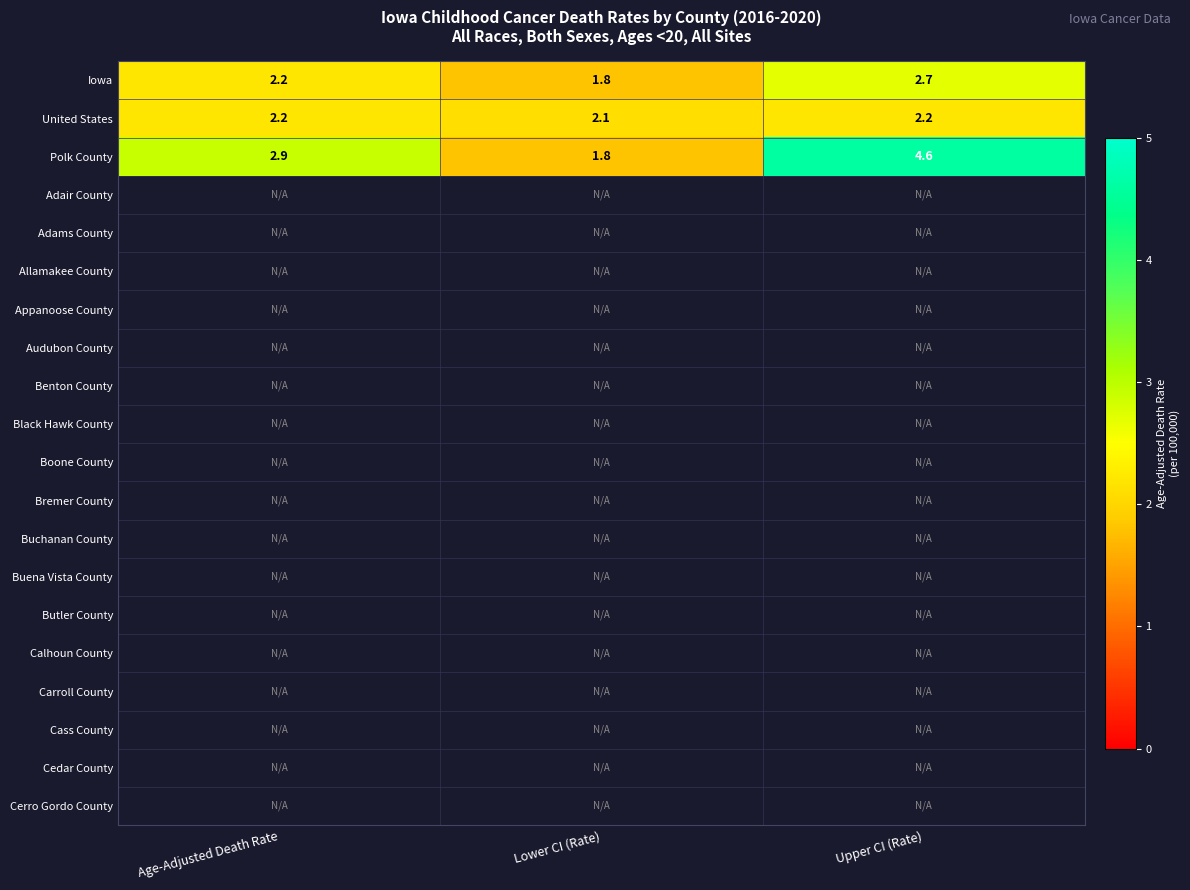

Is it true that Iowa equals 2.2 at Age-Adjusted Death Rate?

True